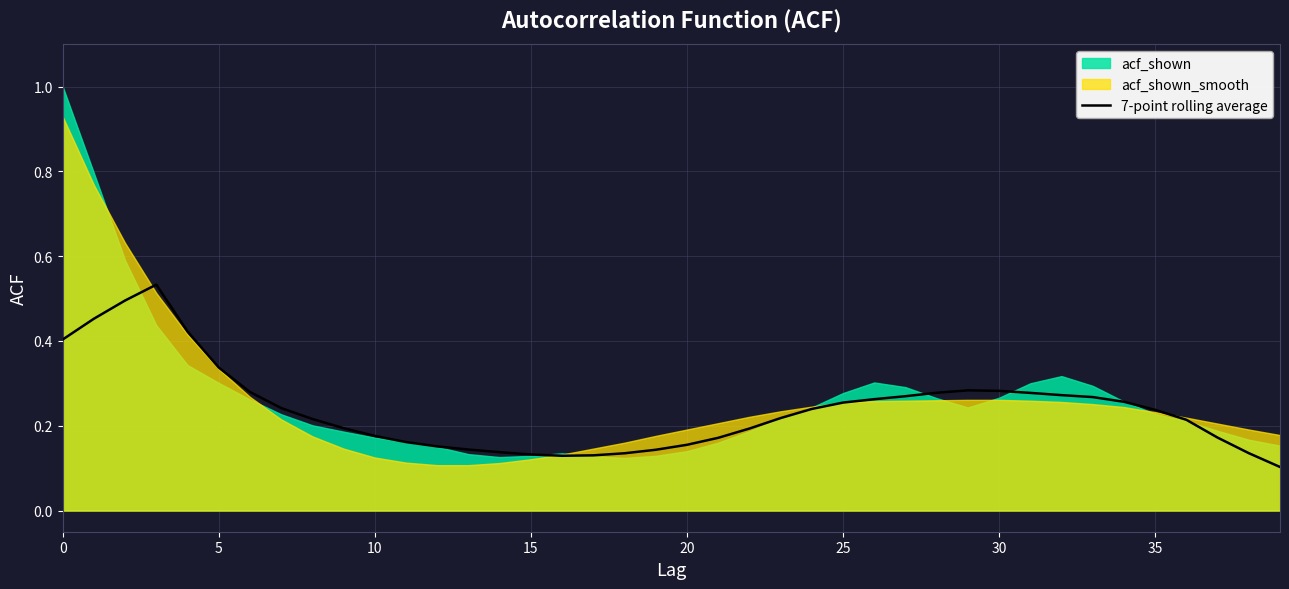

Between 17 and 35, which is larger?

35